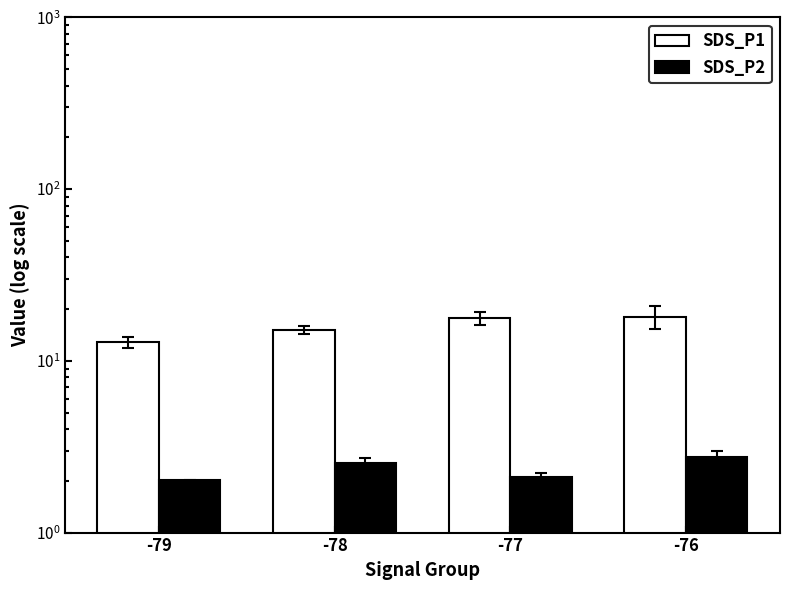

At which label is SDS_P2 closest to 2?

-79